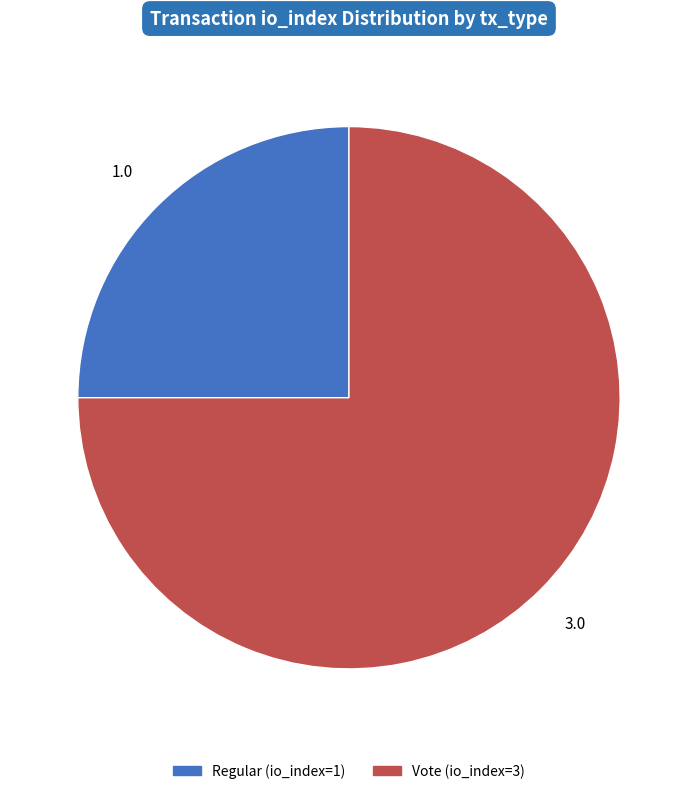

Is there a majority slice in this chart?

Yes